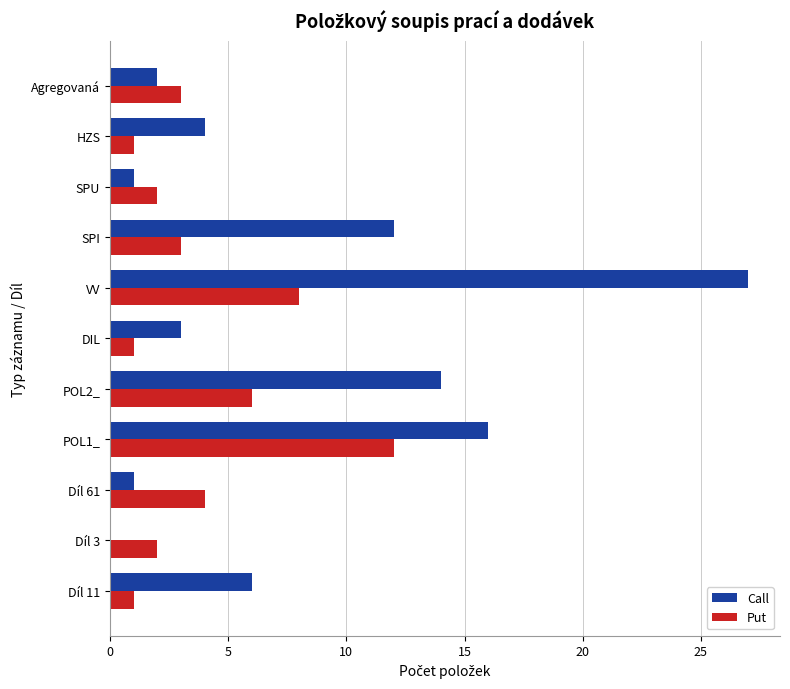

What is the highest value of the Call series?

27